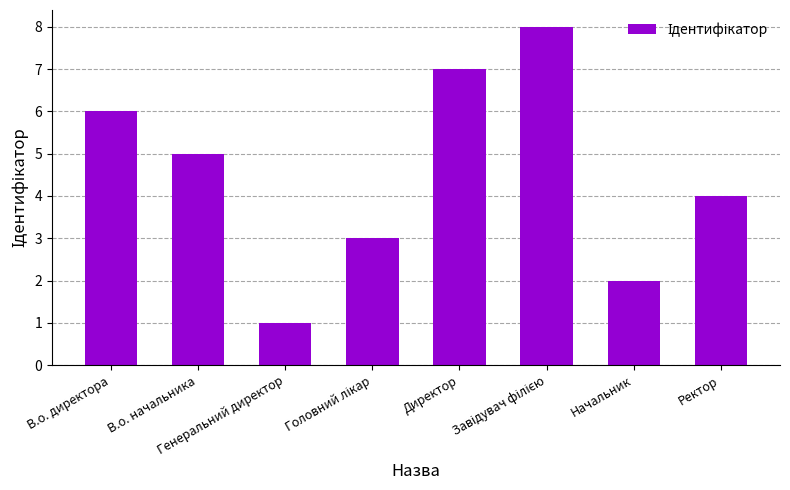

What is the difference between the second highest and second lowest values?

5